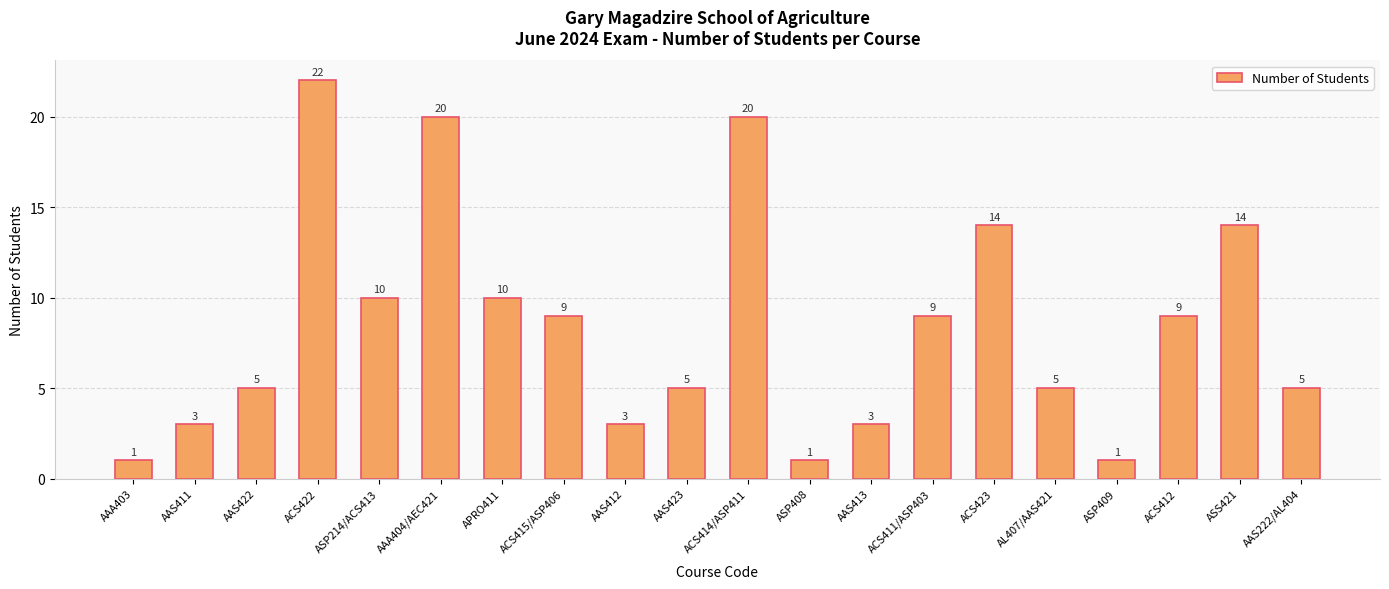

What is the approximate value at ACS414/ASP411, to the nearest 10?

20